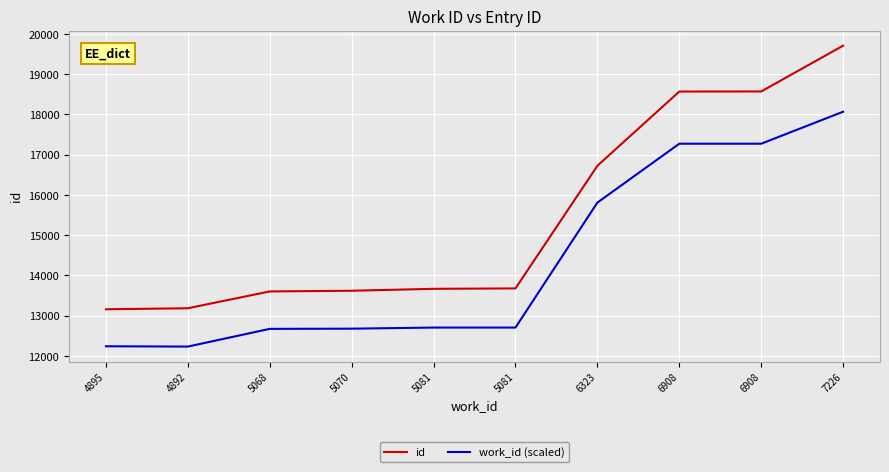

How many lines are shown in the chart?

2